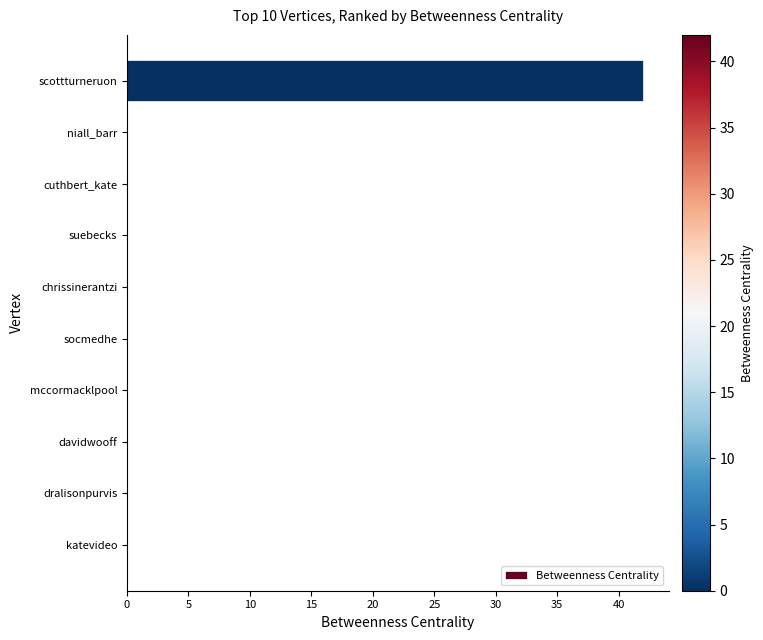

What is the sum of all values?

42